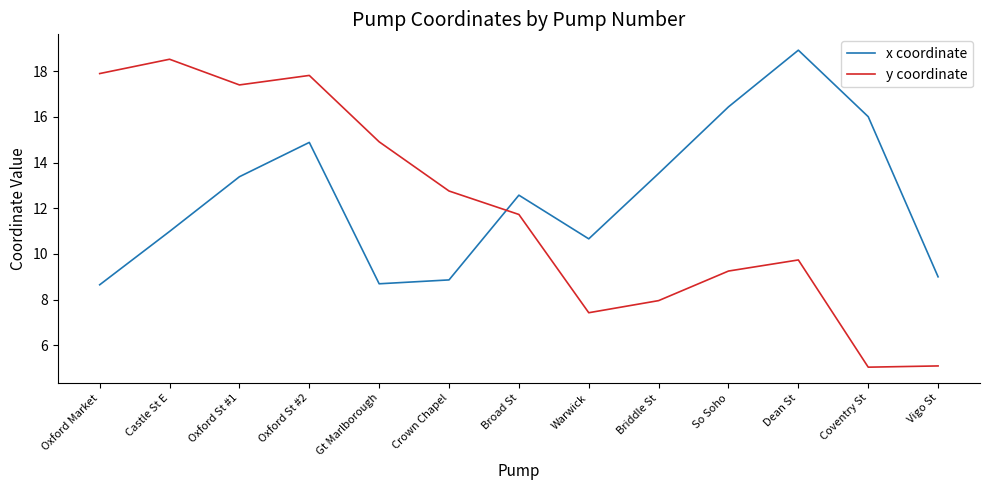

Is this an area chart (filled region under the line)?

No